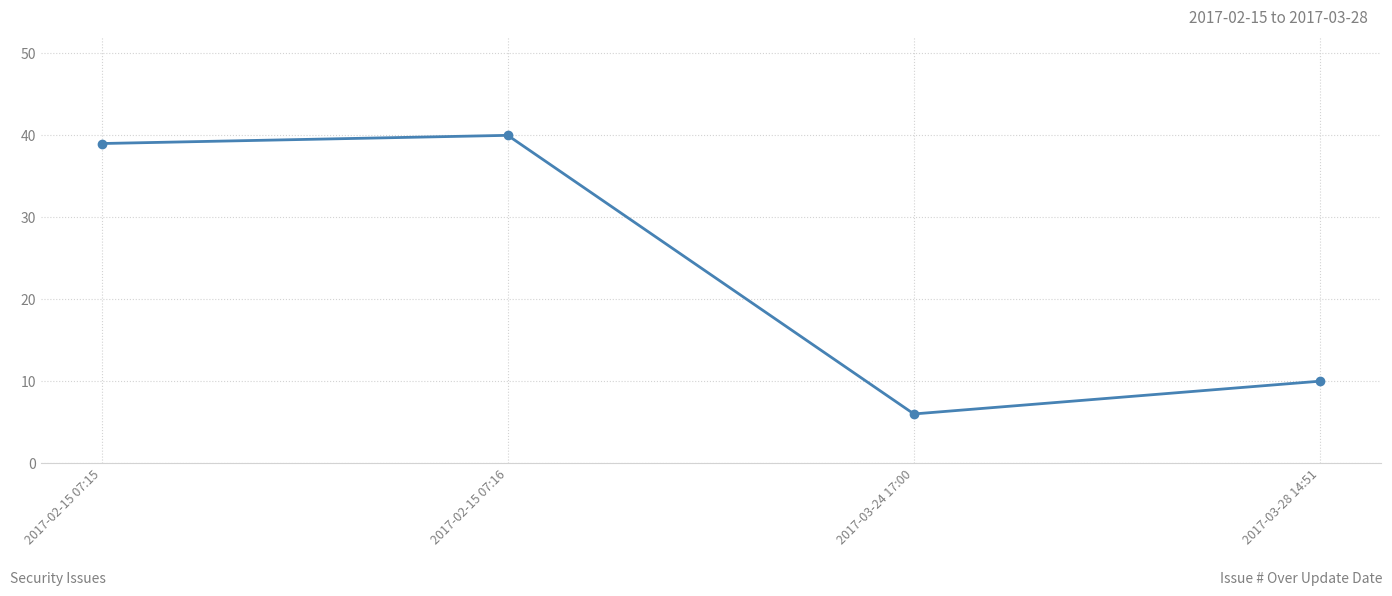

What is the change in value from 2017-02-15 07:15 to 2017-03-28 14:51?

-29